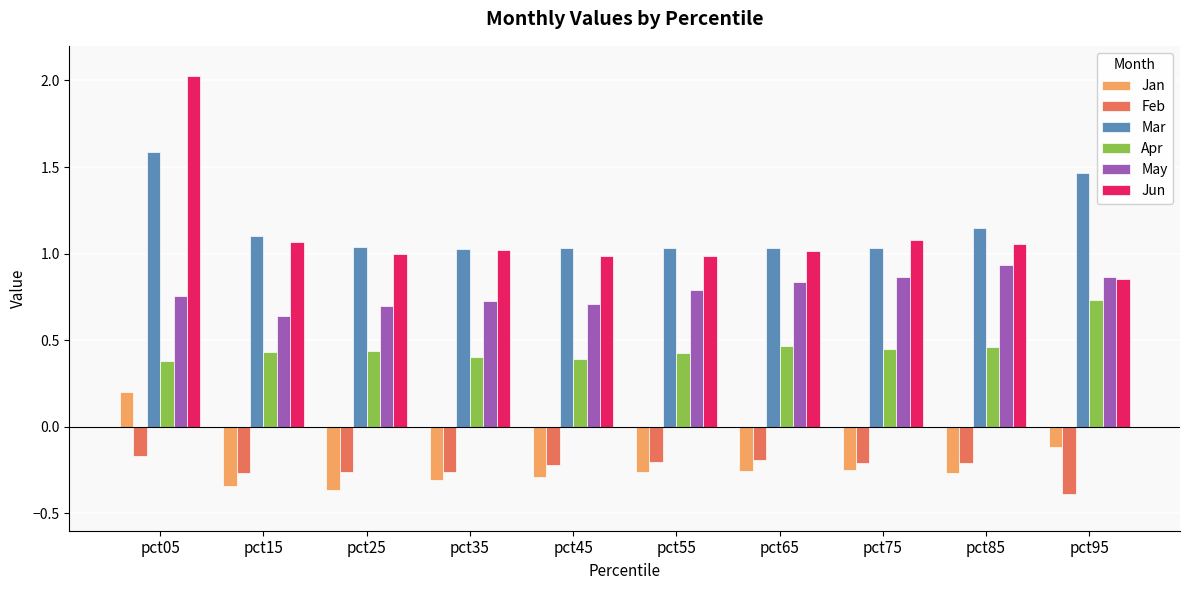

What is the maximum value for Jun?

2.0